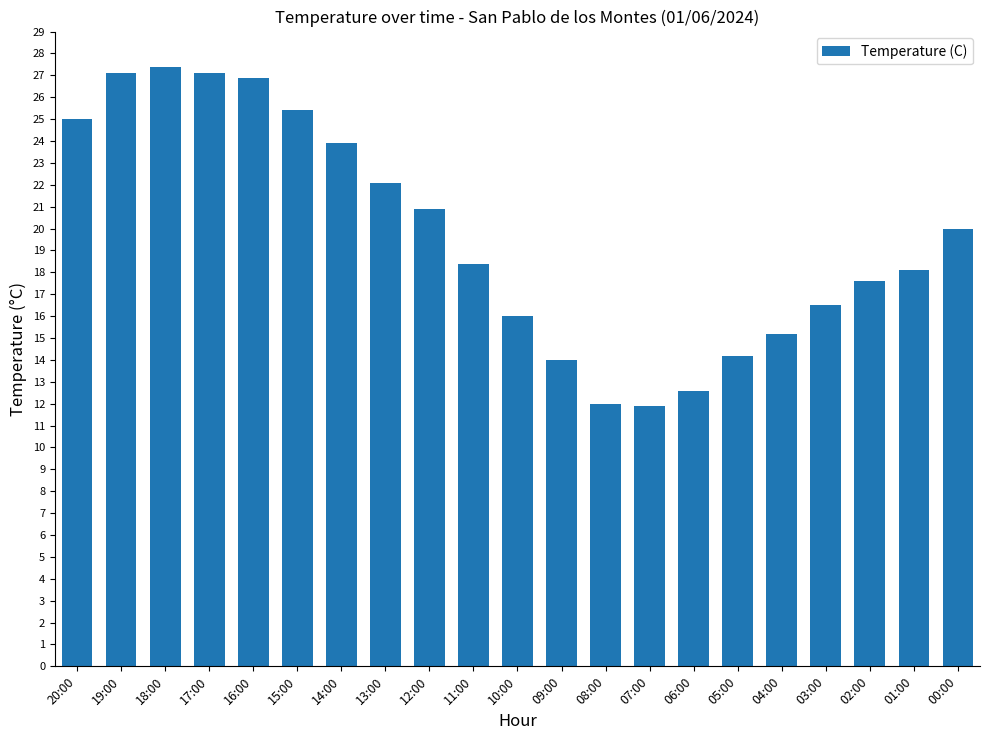

Are the bars horizontal?

No